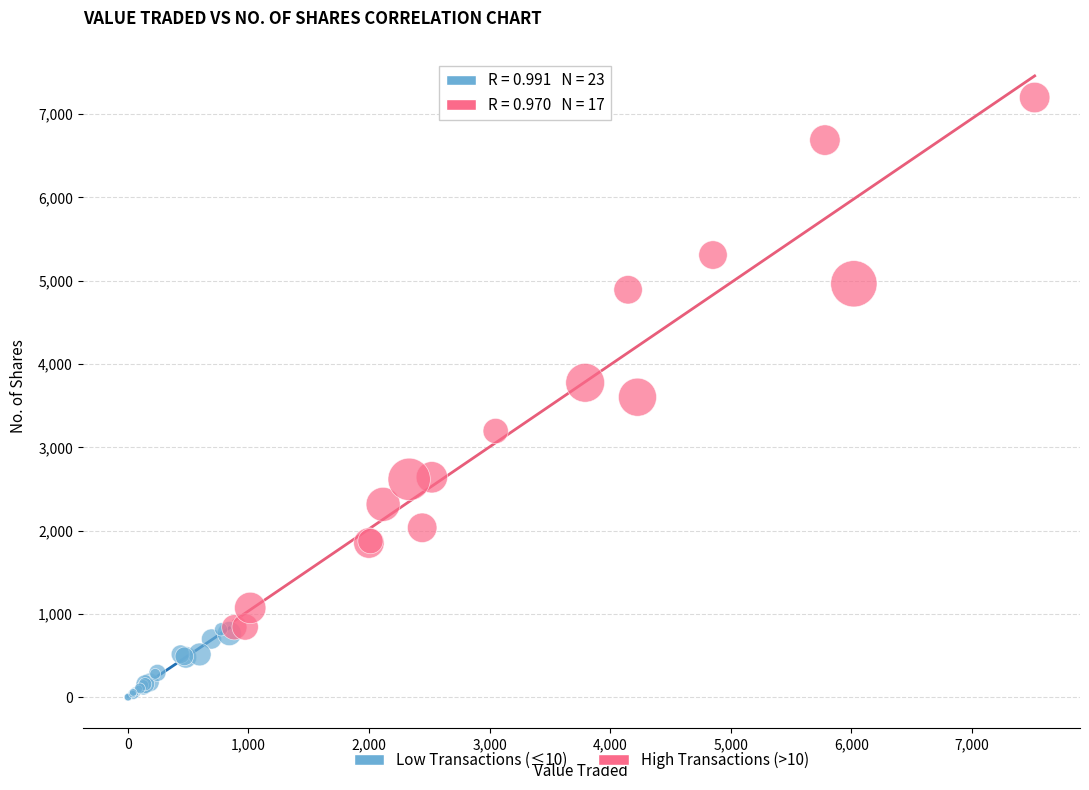

Which series has the widest spread of Y values?

High Transactions (>10)